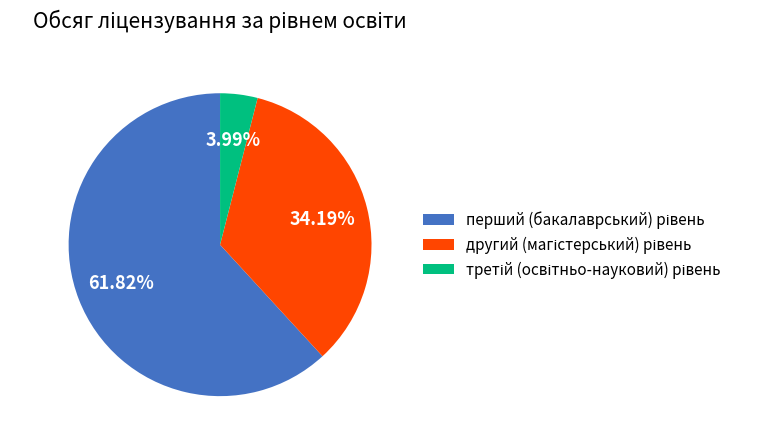

Does any single category account for the majority?

Yes